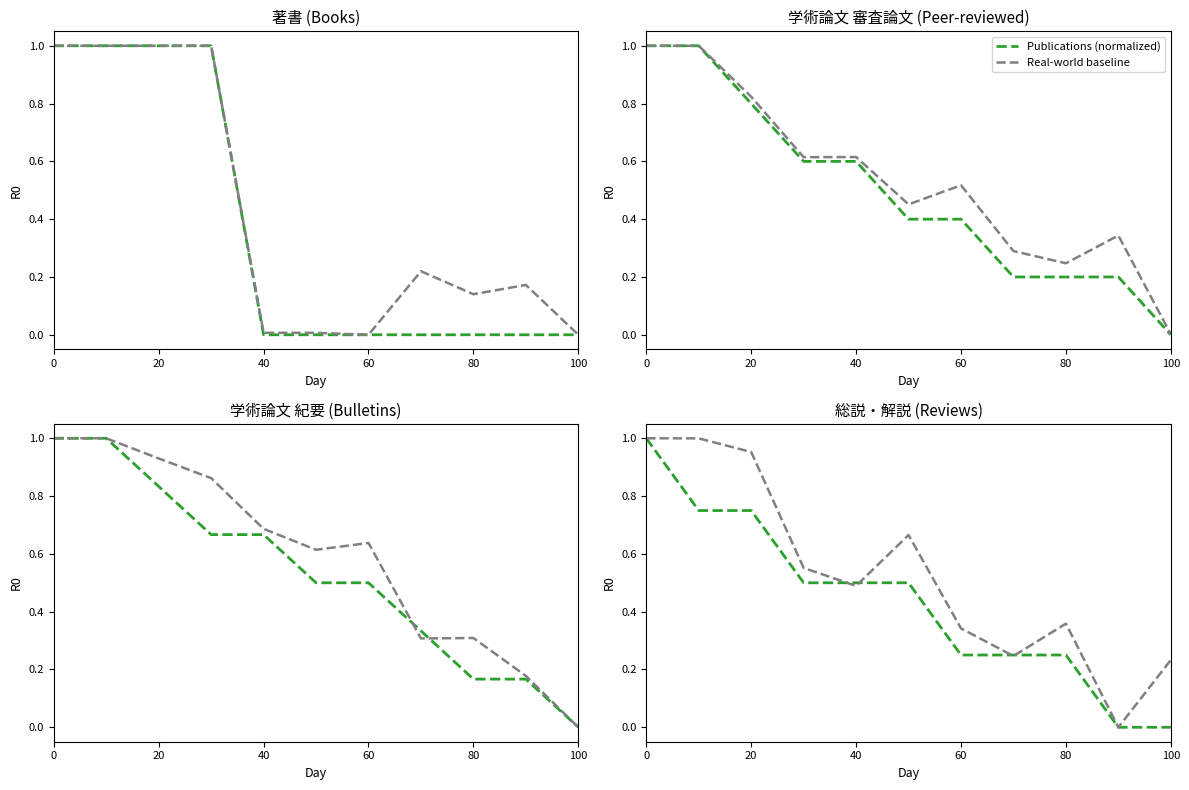

Does the chart display data point markers on the line(s)?

No